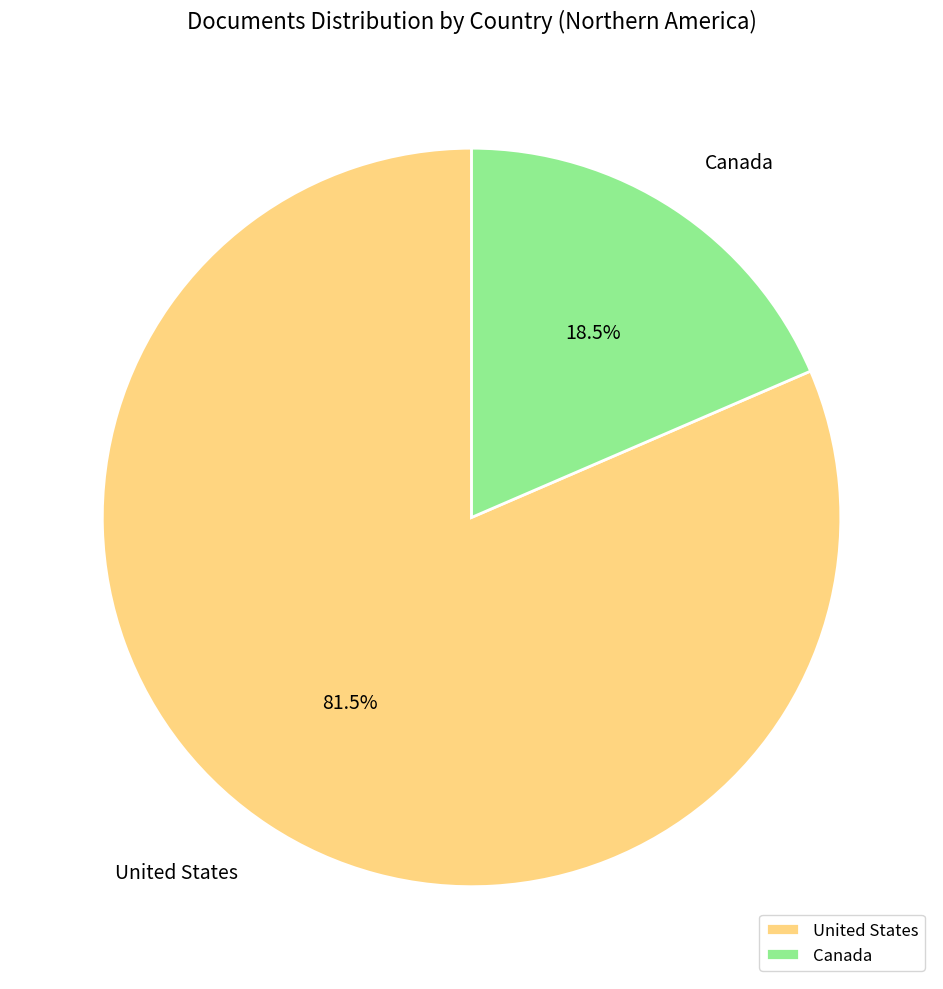

Is Canada the majority of the pie?

No